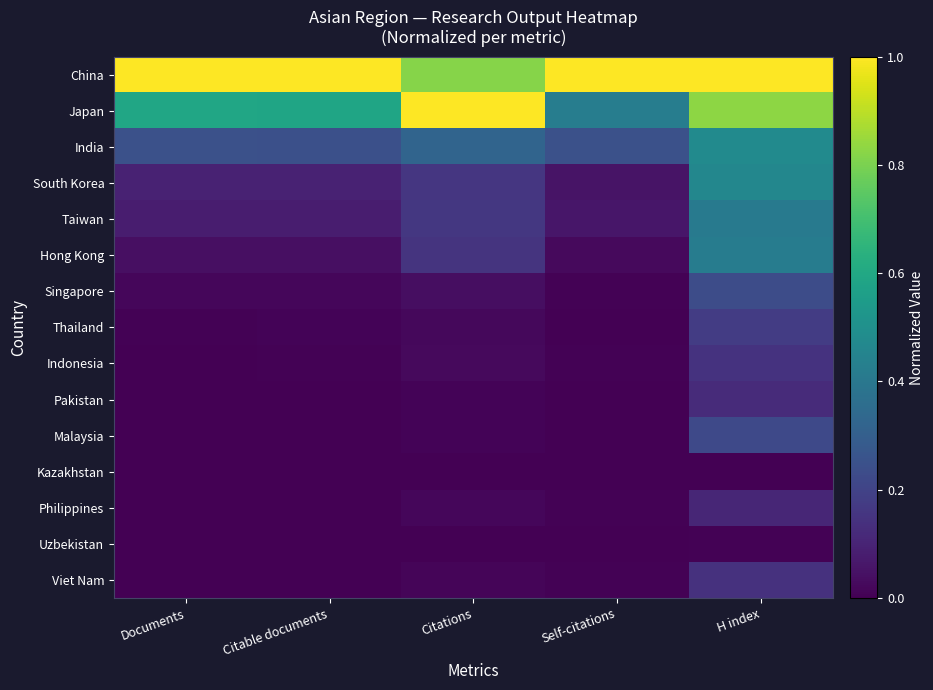

Which series has the largest total across all categories?

China